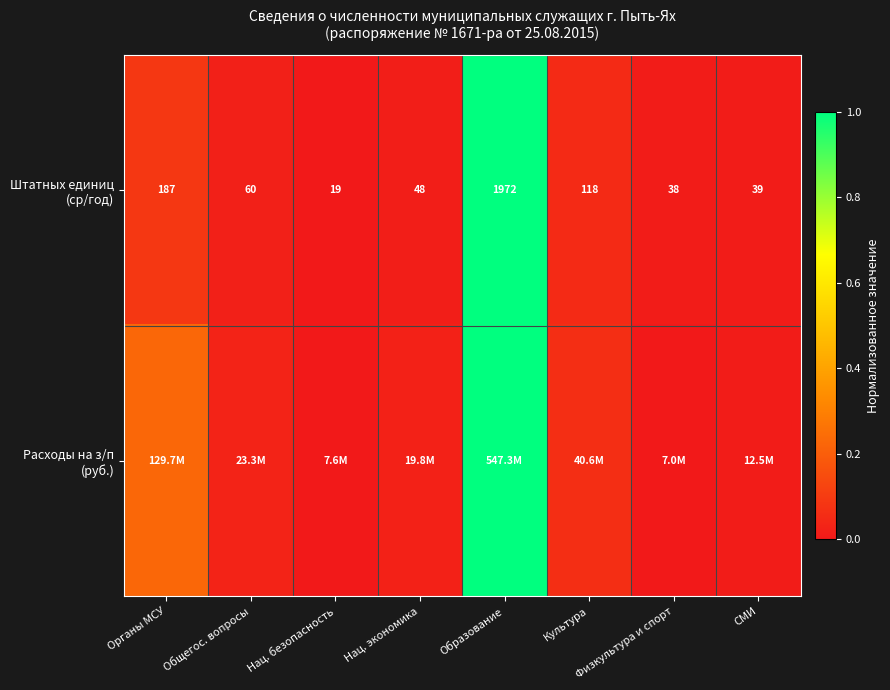

Rank the series at Общегос. вопросы from highest to lowest value.

Расходы на з/п (руб.), Штатных единиц (ср/год)